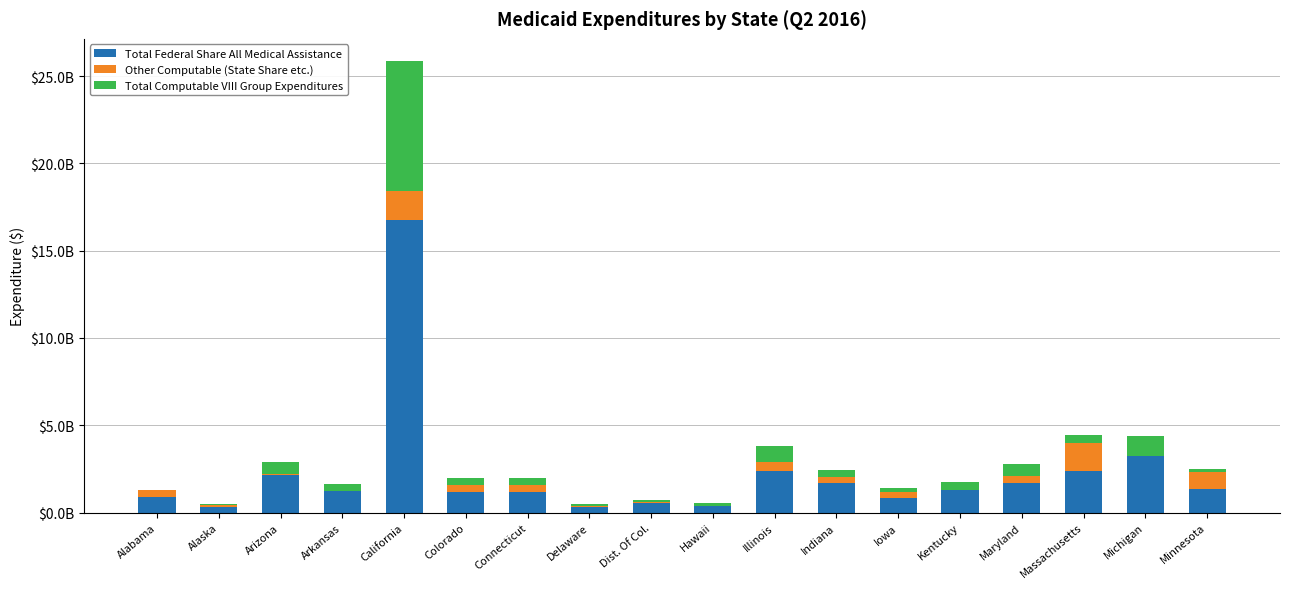

What are all the series names shown in the legend?

Total Federal Share All Medical Assistance, Other Computable (State Share etc.), Total Computable VIII Group Expenditures